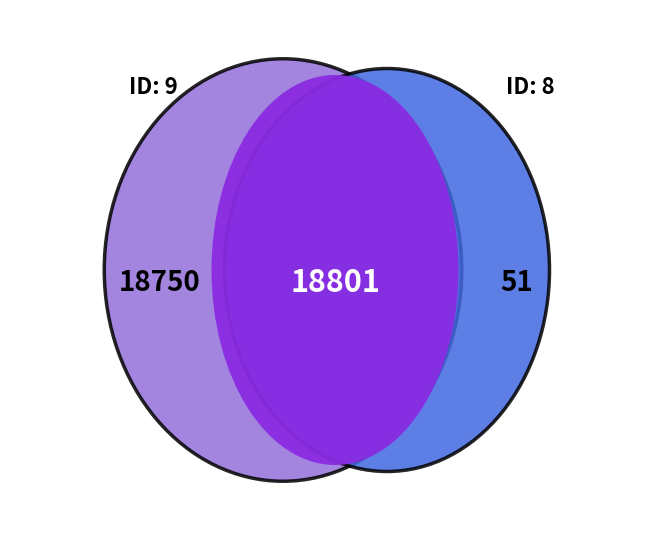

Combined, do 9 and 8 account for over 50%?

Yes